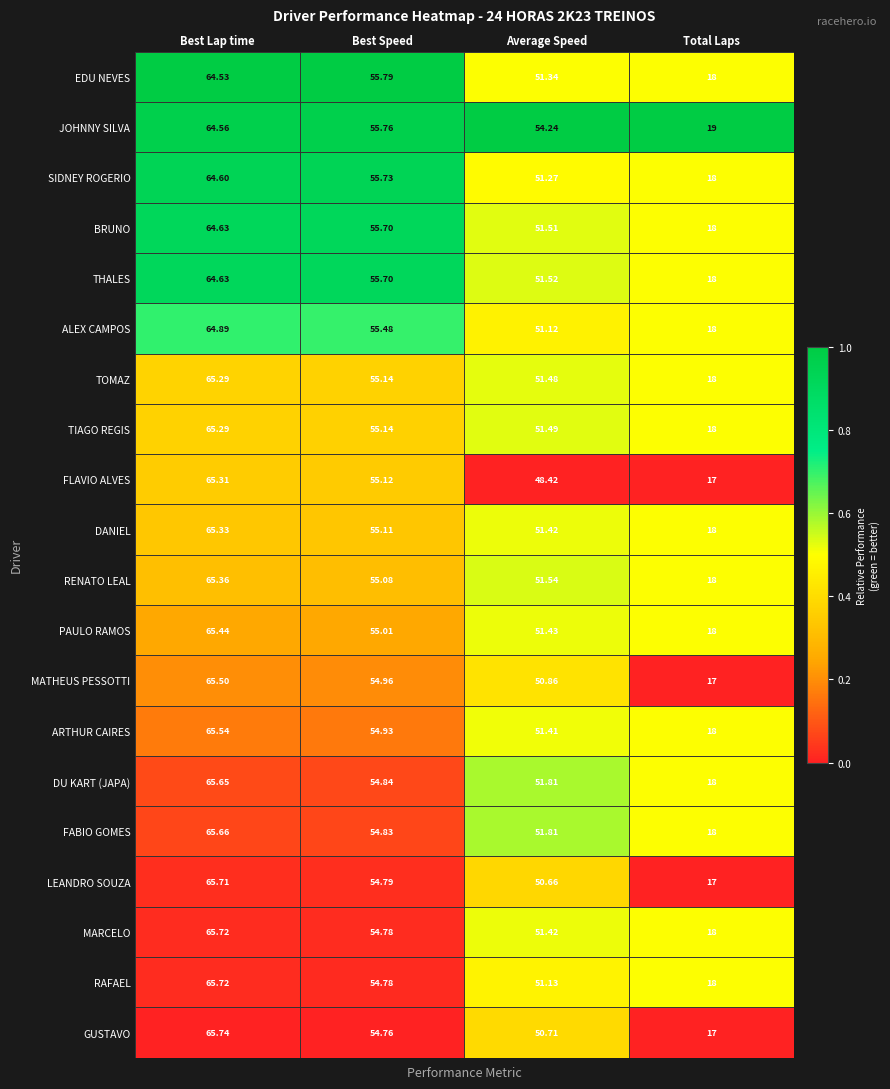

Rank the categories by BRUNO value from highest to lowest.

Best Lap time, Best Speed, Average Speed, Total Laps